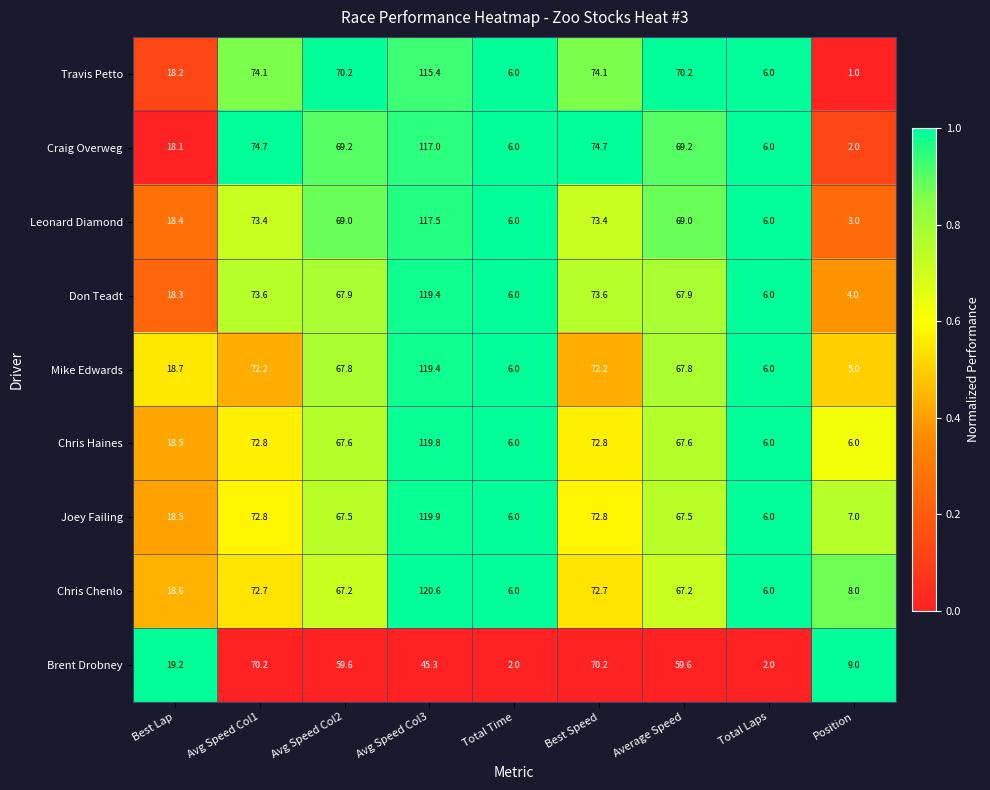

At Average Speed, list the series in order from smallest to largest.

Brent Drobney, Chris Chenlo, Joey Failing, Chris Haines, Mike Edwards, Don Teadt, Leonard Diamond, Craig Overweg, Travis Petto